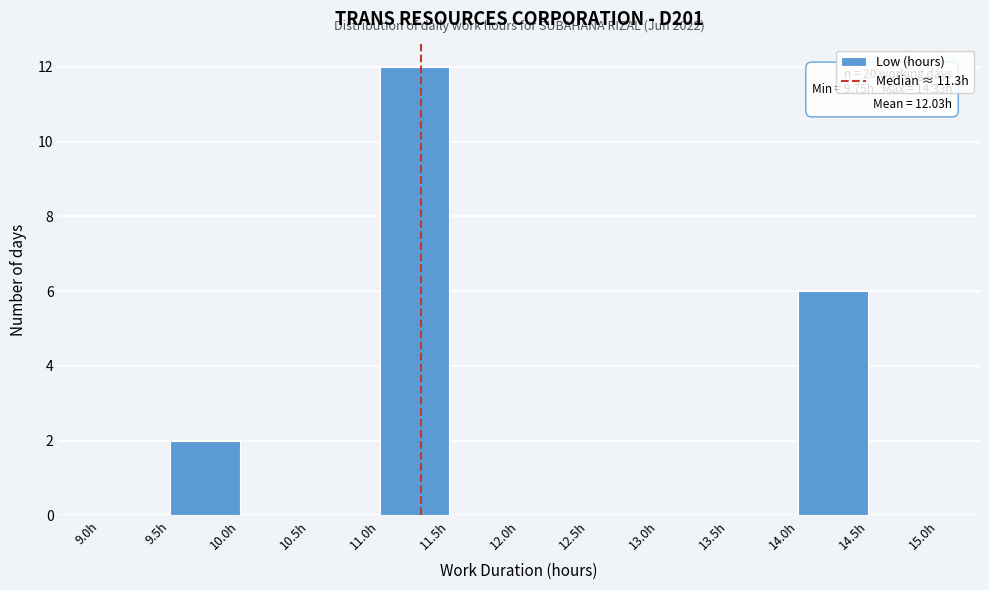

Over which range of the x-axis is the bar tallest?

11.0 to 11.5